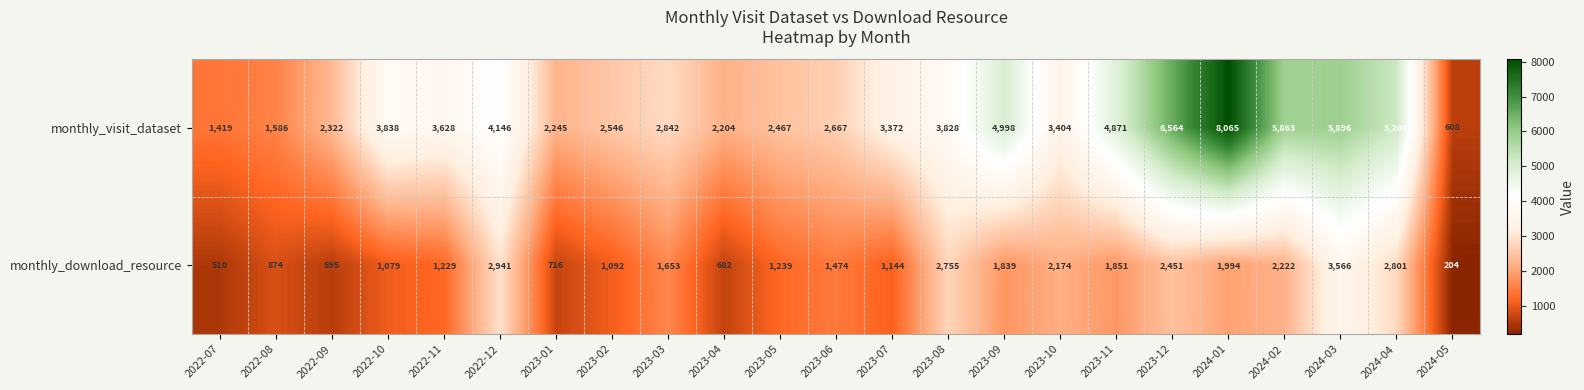

Is it true that monthly_download_resource equals 1994 at 2024-01?

True